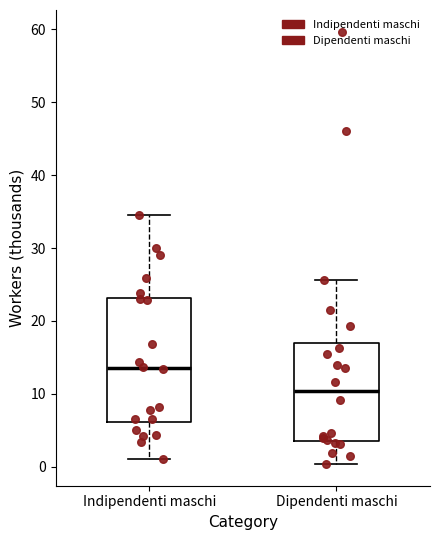

Which box's median line is the lowest?

Dipendenti maschi